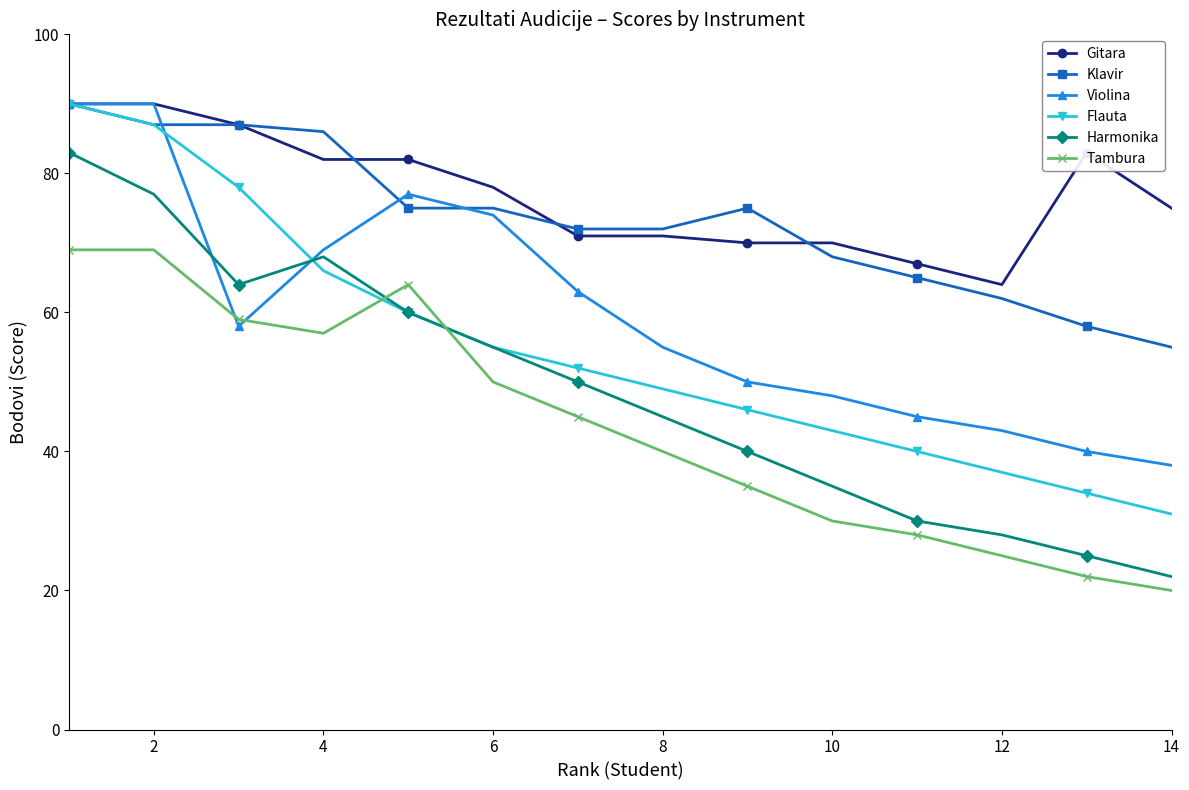

Which series has the largest range (max minus min)?

Harmonika